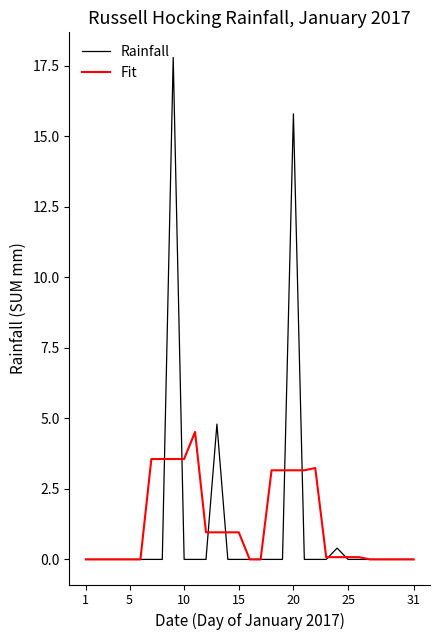

Rank the series by their maximum value, from lowest to highest.

Fit, Rainfall